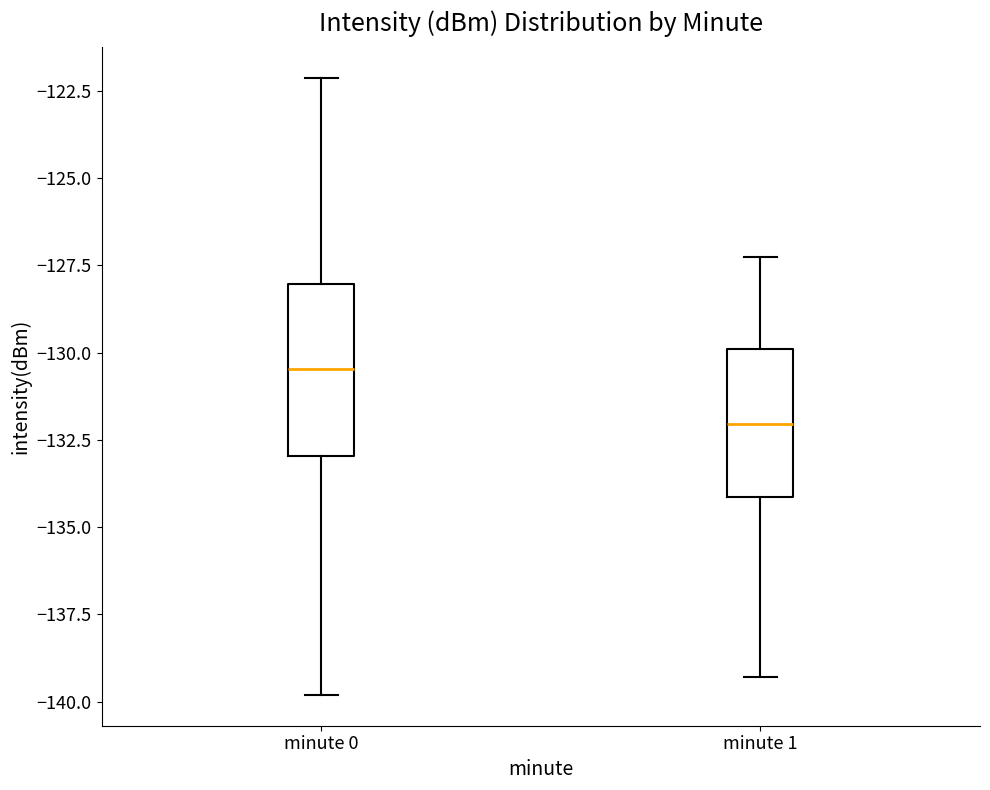

Reading left to right, transcribe this box plot: for each box, give where its median line is, the range the box spans, and where its two whiskers end, as read against the y-axis. The values are not printed on the chart, so give them approximately, as read against the axis.

minute 0: median -130.5, box -133.0 to -128.0, whiskers -140.0 to -122.0
minute 1: median -132.0, box -134.0 to -130.0, whiskers -139.5 to -127.5